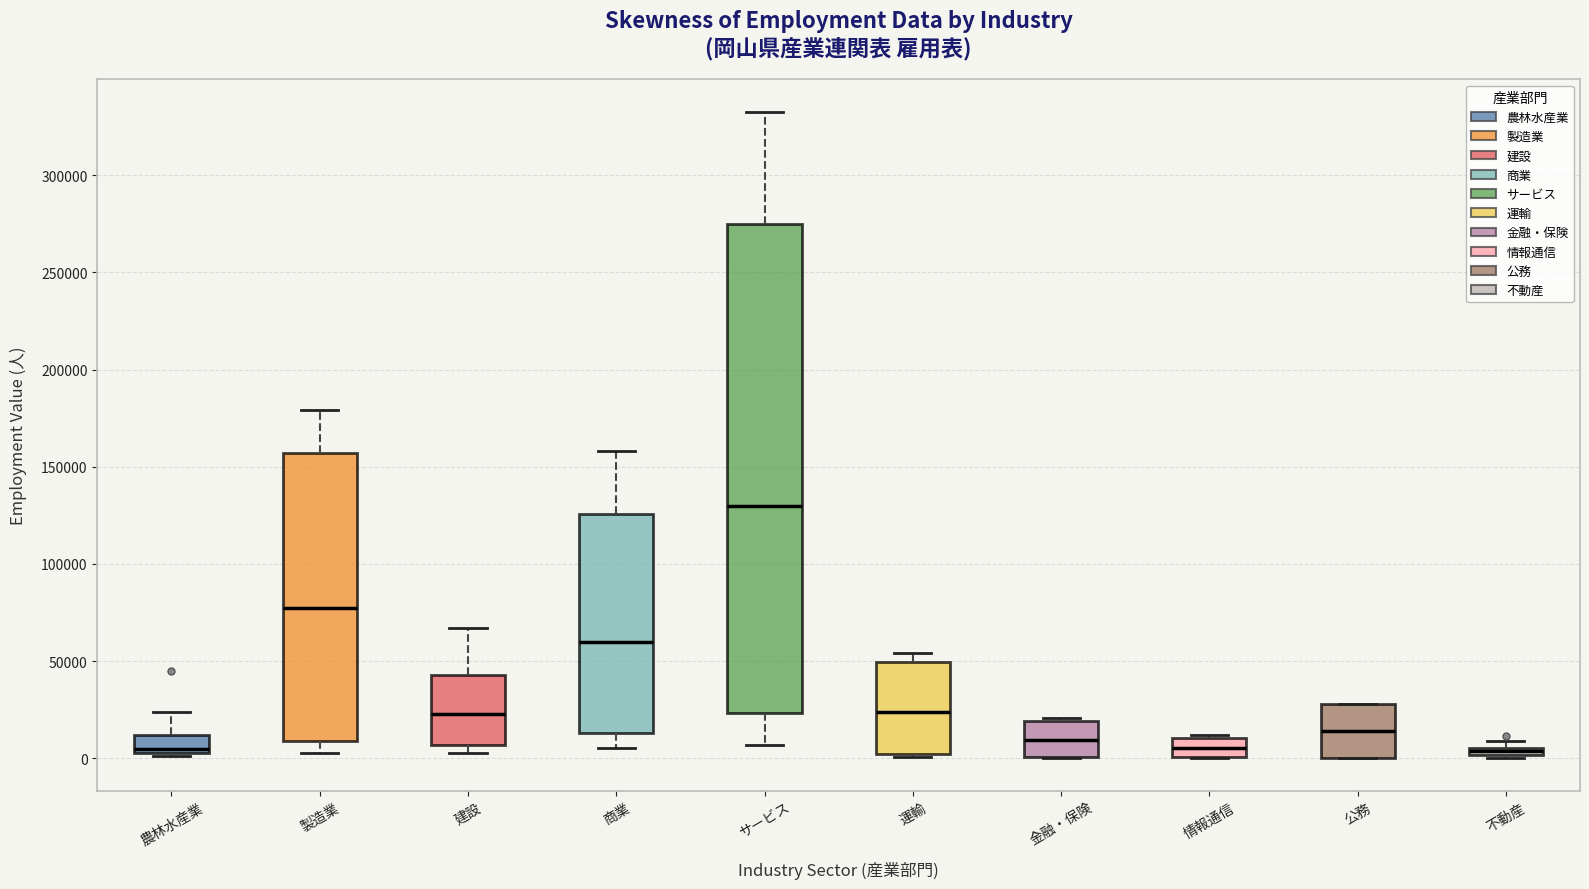

Where is the upper edge of the box for 運輸 on the y-axis? The values are not printed on the chart, so give them approximately, as read against the axis.

50000